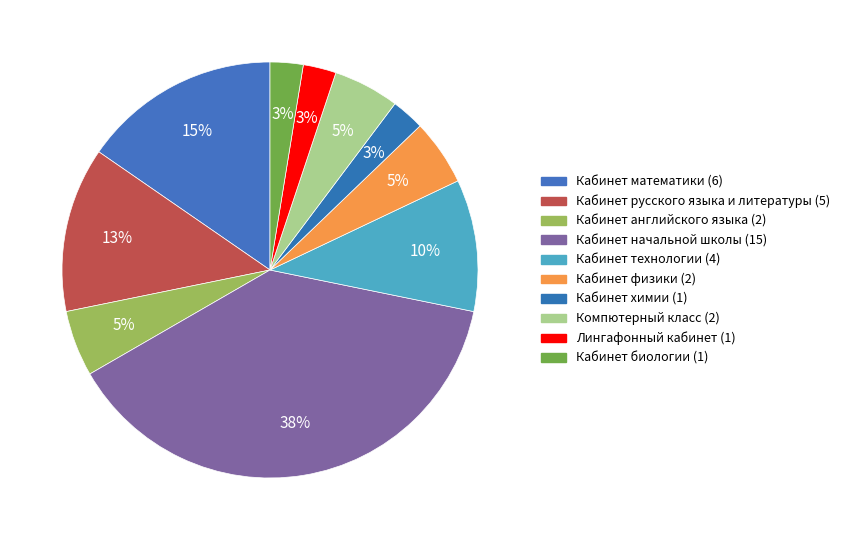

What percentage is the Компютерный класс slice, to the nearest percent?

5%